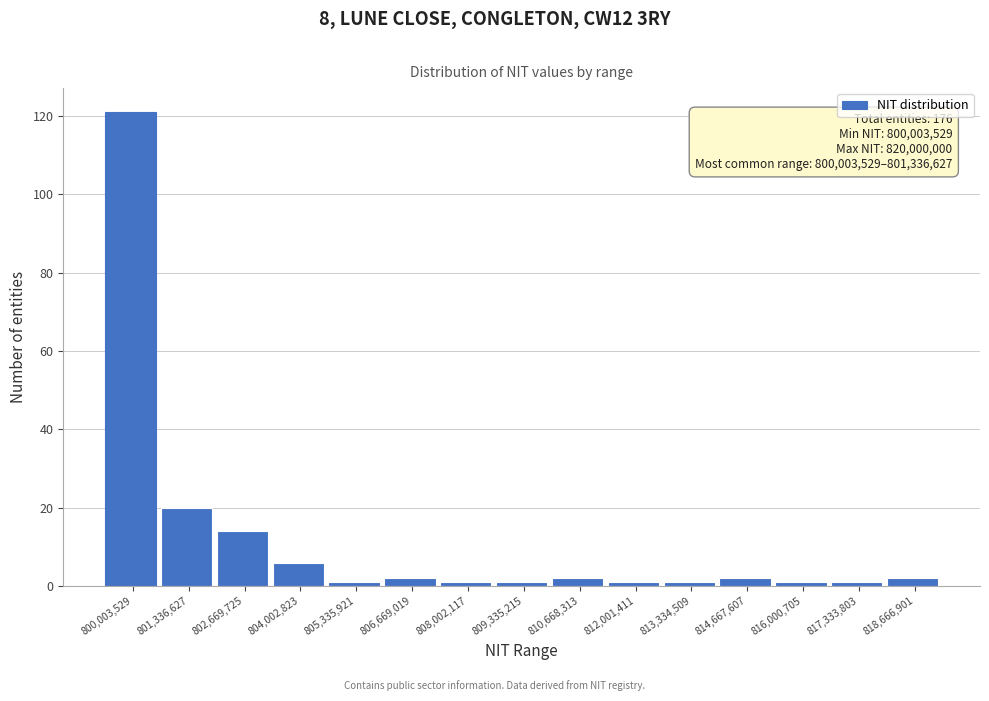

Reading left to right, extract all data points from this chart.

800,003,529=121	801,336,627=20	802,669,725=14	804,002,823=6	805,335,921=1	806,669,019=2	808,002,117=1	809,335,215=1	810,668,313=2	812,001,411=1	813,334,509=1	814,667,607=2	816,000,705=1	817,333,803=1	818,666,901=2